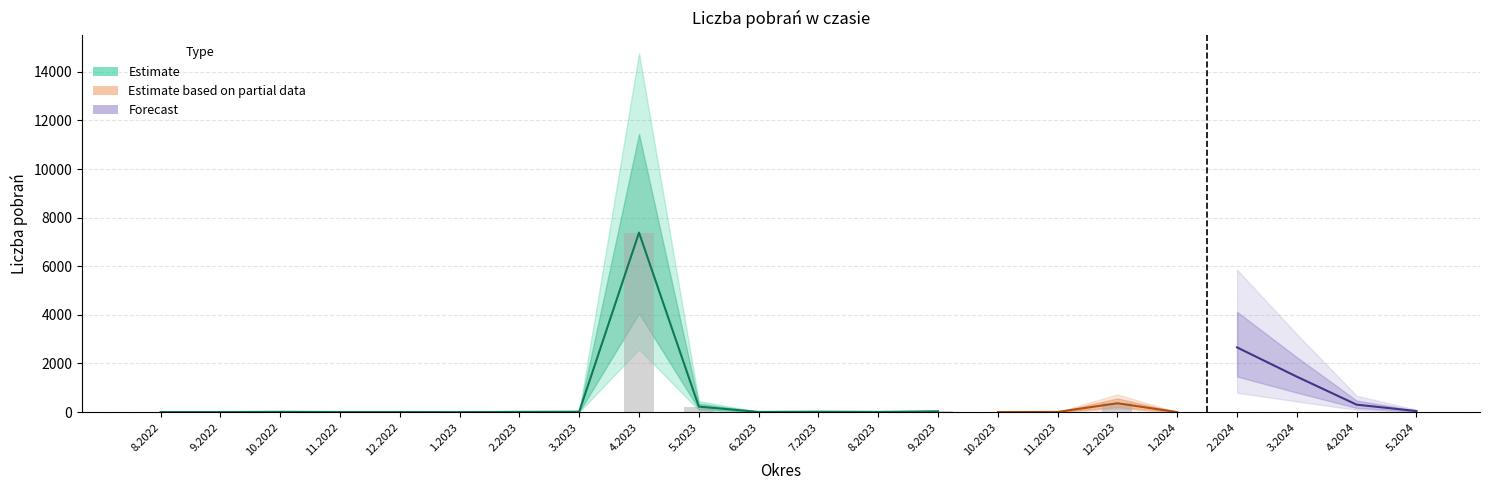

The chart shows a value of 5 at 10.2022. True or false?

False